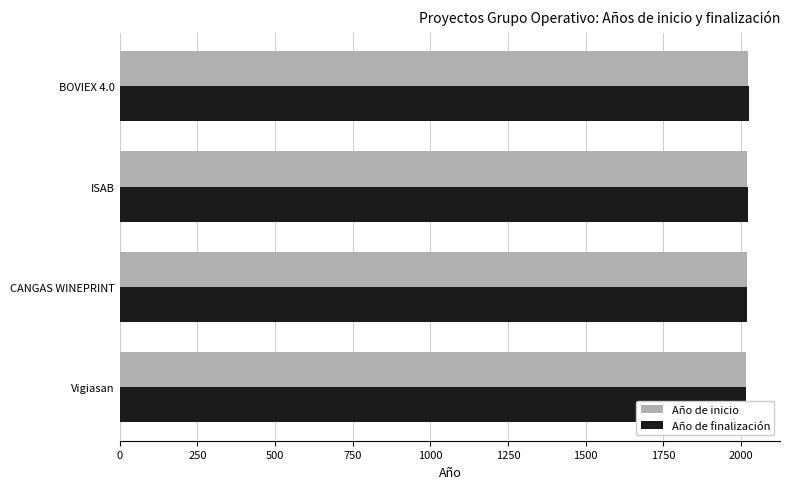

How many bars are there in each group?

2